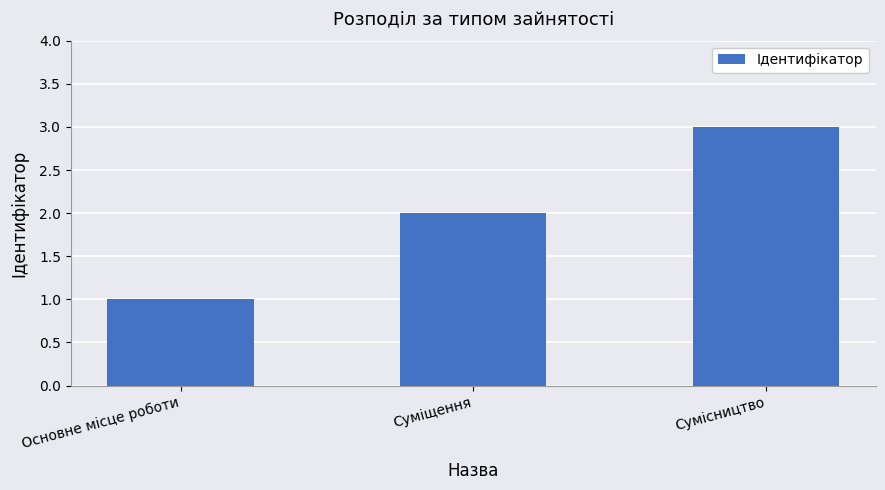

The chart shows a value of 1 at Основне місце роботи. True or false?

True